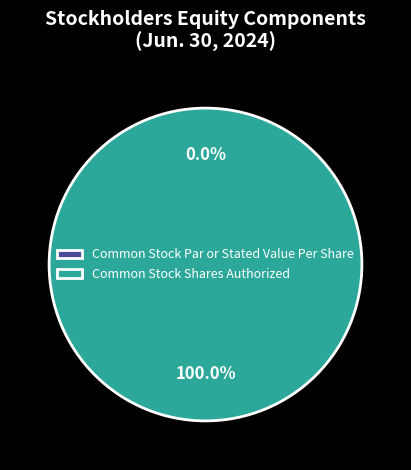

Is it true that Common Stock Par or Stated Value Per Share is 0% of the pie?

True